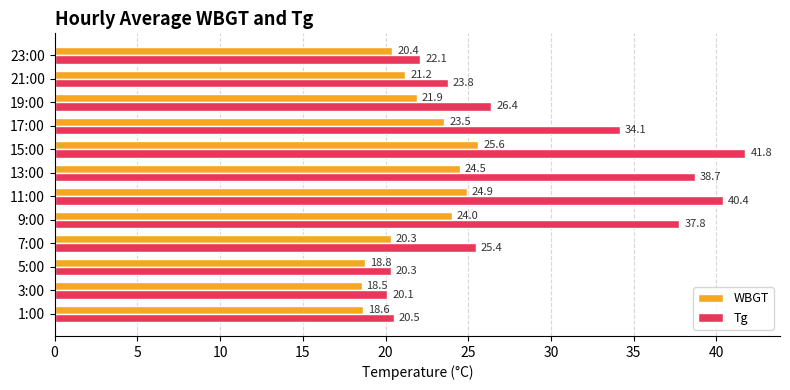

At how many categories does at least one series exceed 32?

5